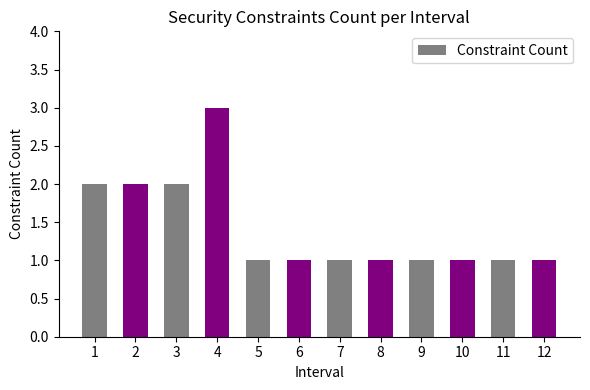

What is the difference between the second highest and second lowest values?

1